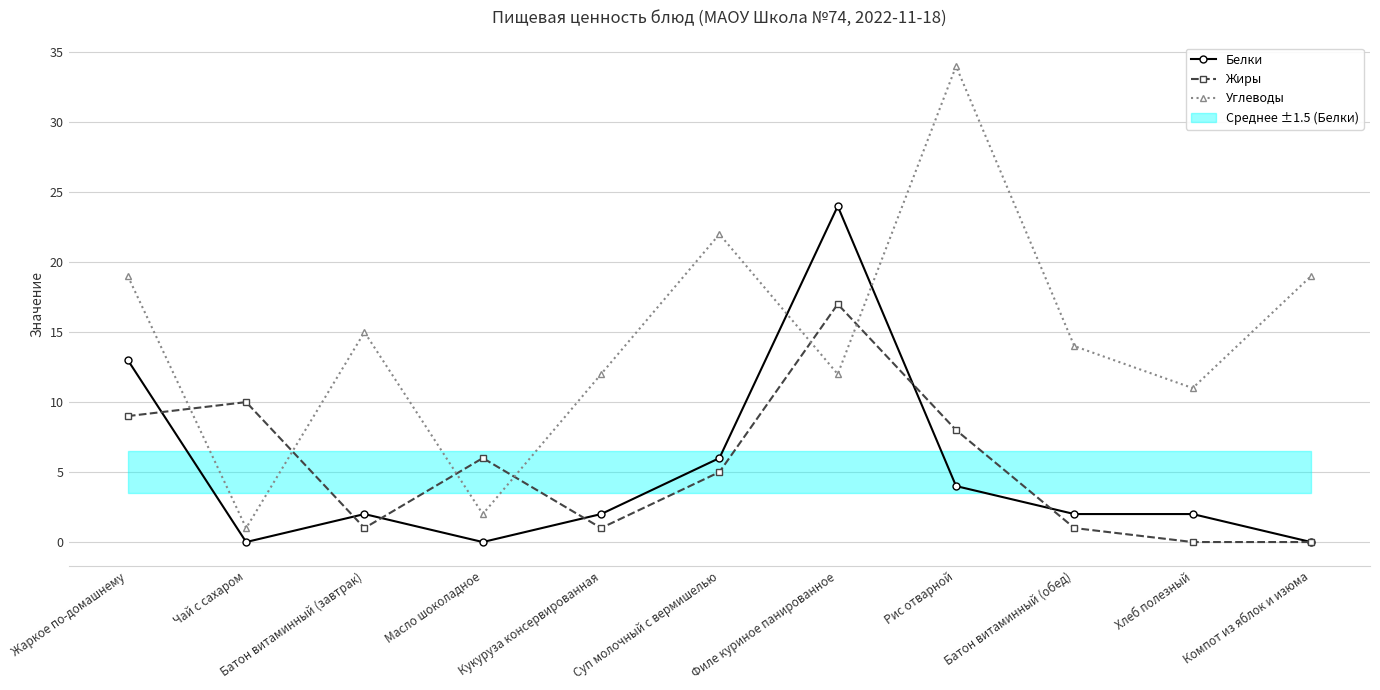

At which label is Белки closest to 12?

Жаркое по-домашнему